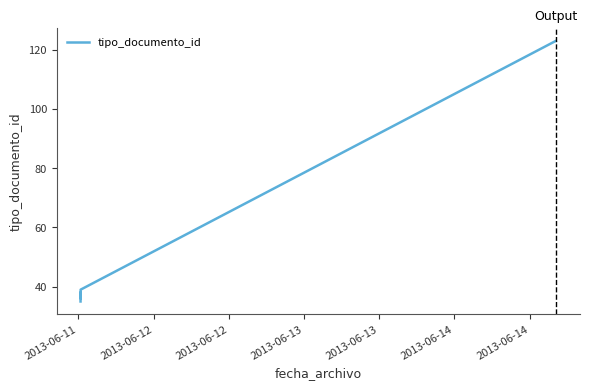

True or false: the data shows 58 at 2013-06-12.

False